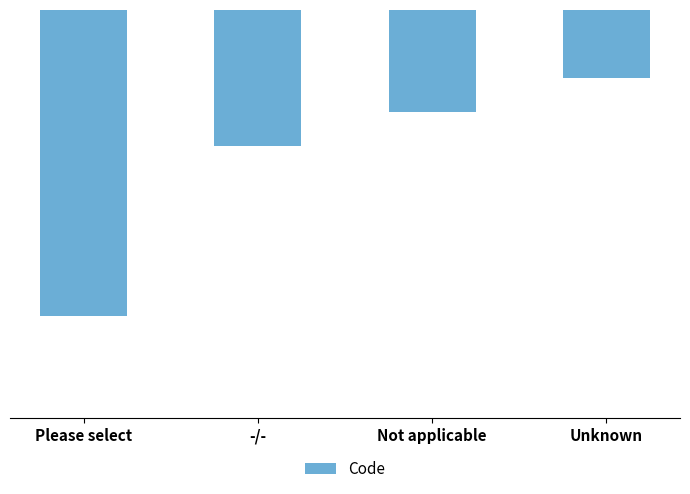

Are the bars horizontal?

No